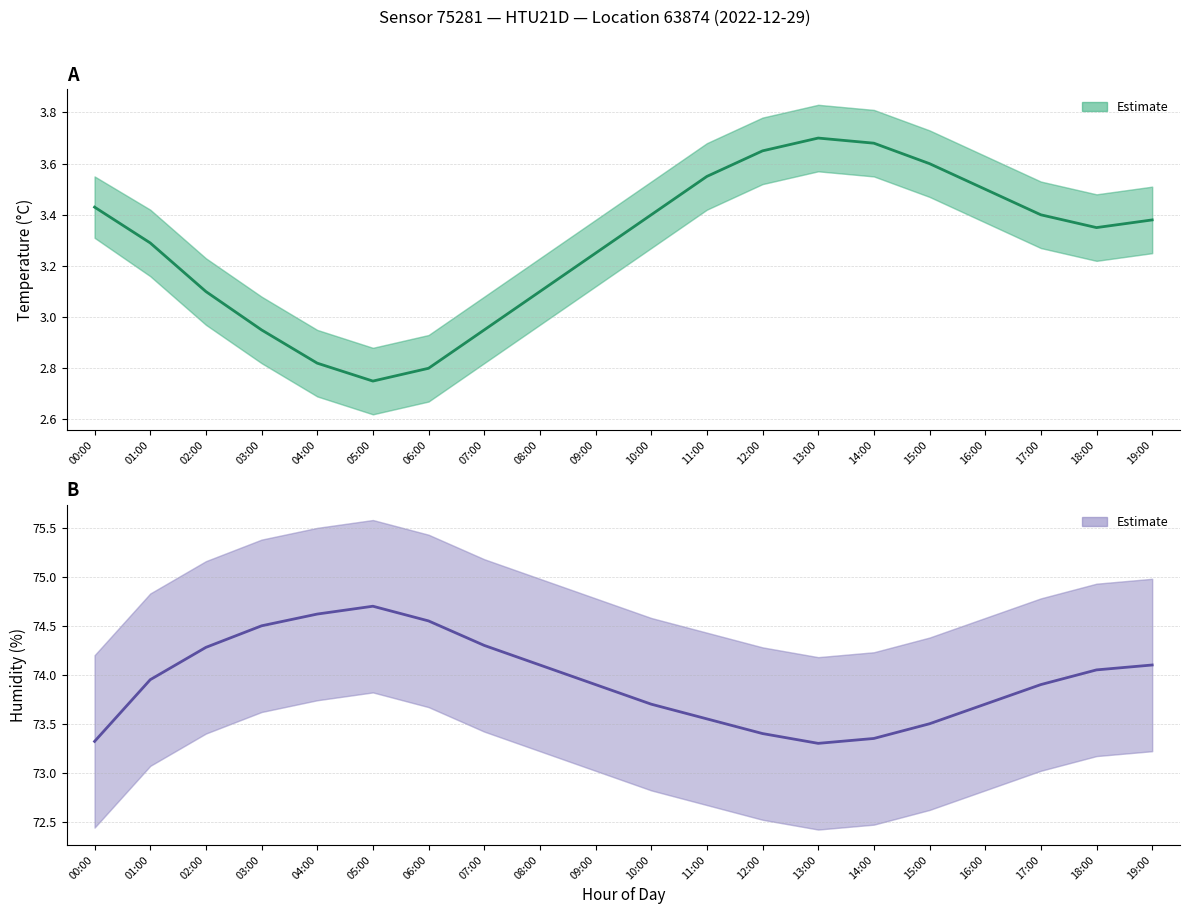

What is the highest value of the humidity series?

74.7